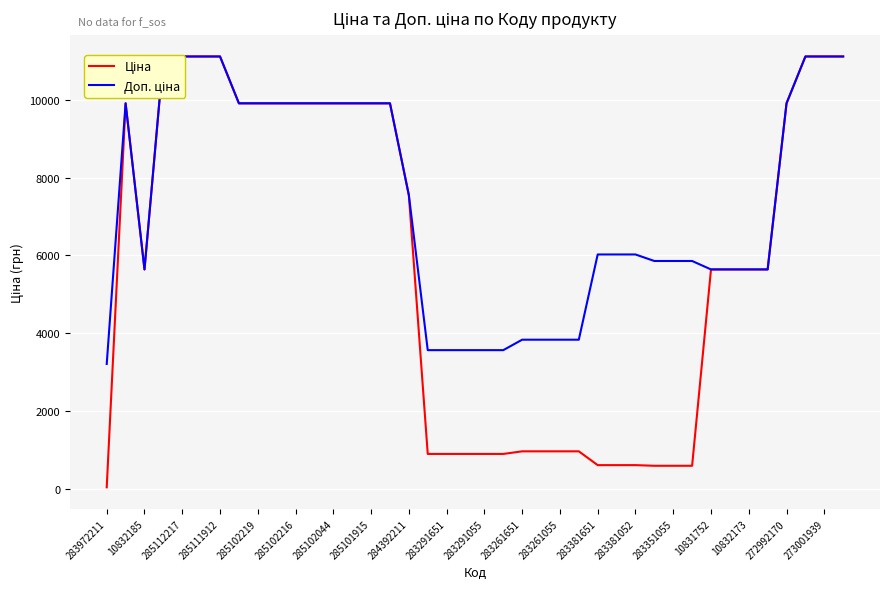

Which category has the lowest value across all series?

283972211